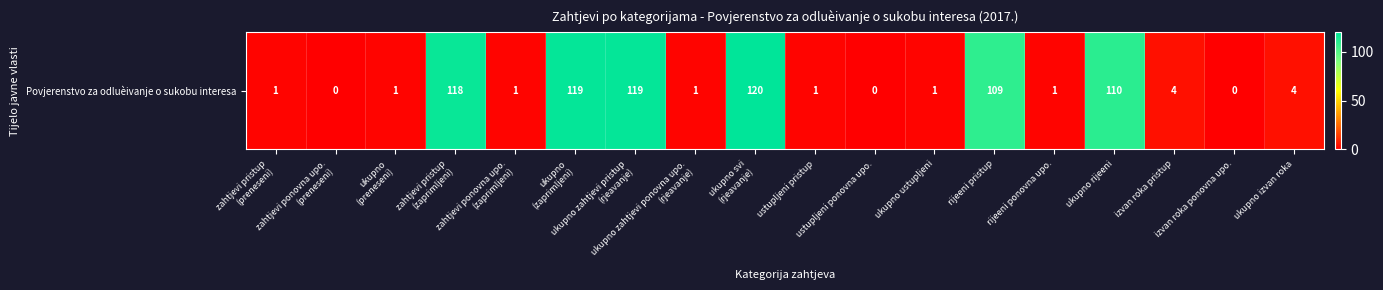

List the labels in order of value, smallest first.

zahtjevi ponovna upo.
(preneseni), ustupljeni ponovna upo., izvan roka ponovna upo., zahtjevi pristup
(preneseni), ukupno
(preneseni), zahtjevi ponovna upo.
(zaprimljeni), ukupno zahtjevi ponovna upo.
(rjeavanje), ustupljeni pristup, ukupno ustupljeni, rijeeni ponovna upo., izvan roka pristup, ukupno izvan roka, rijeeni pristup, ukupno rijeeni, zahtjevi pristup
(zaprimljeni), ukupno
(zaprimljeni), ukupno zahtjevi pristup
(rjeavanje), ukupno svi
(rjeavanje)